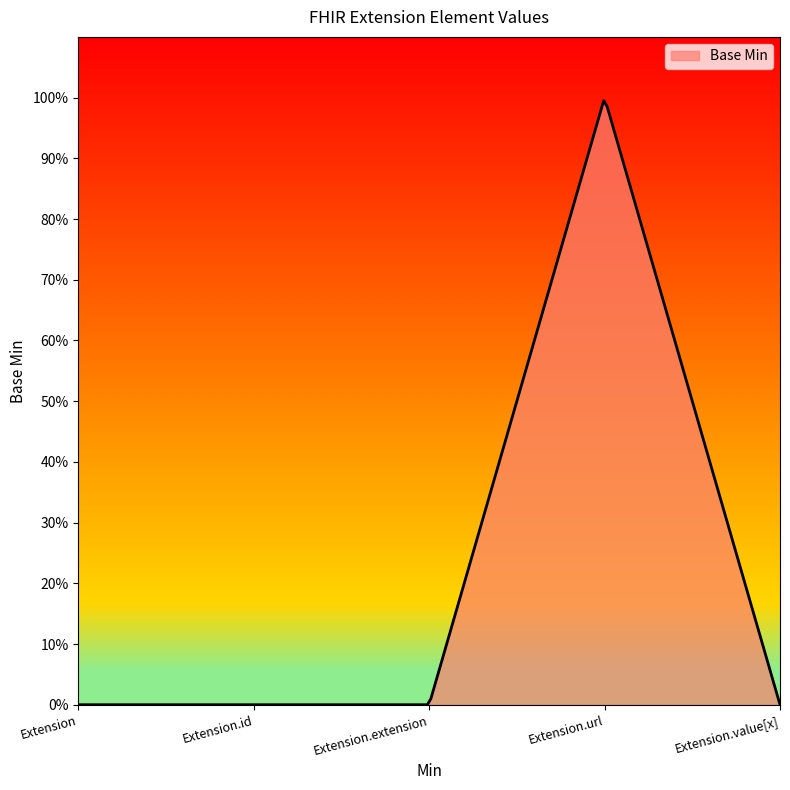

Does the chart display data point markers on the line(s)?

No